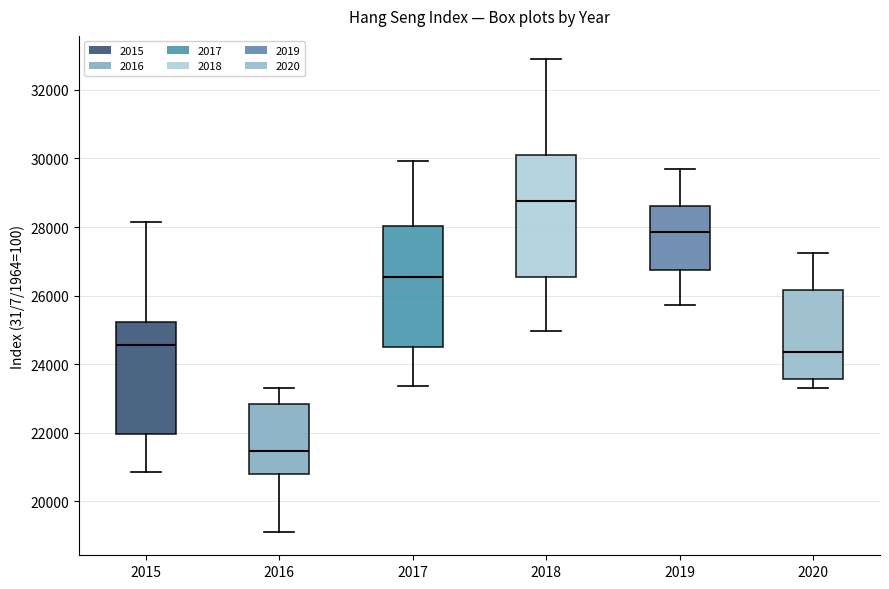

Where is the lower edge of the box at x = 2020 on the y-axis? The values are not printed on the chart, so give them approximately, as read against the axis.

23600